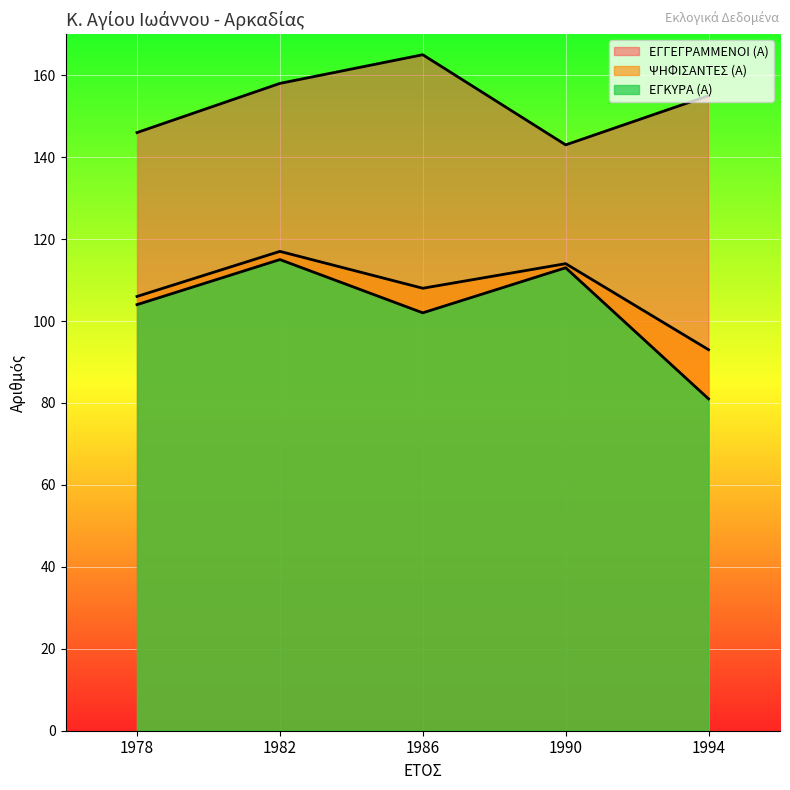

Which category has the highest value in the ΨΗΦΙΣΑΝΤΕΣ (Α) series?

1982